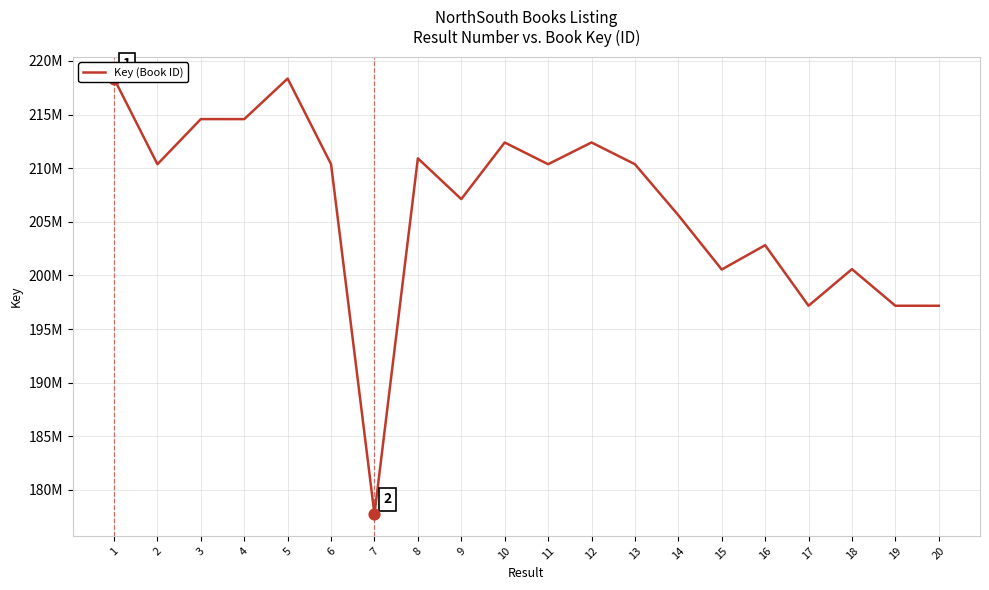

What is the change in value from 6 to 17?

-13195212